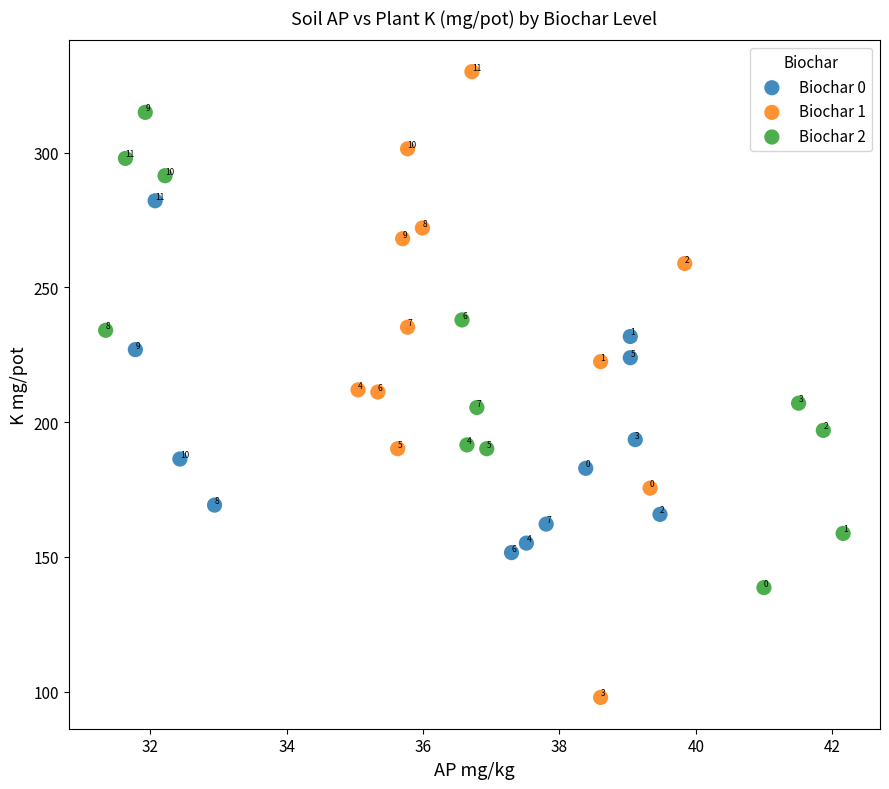

Which series contains the lowest Y value?

Biochar 1